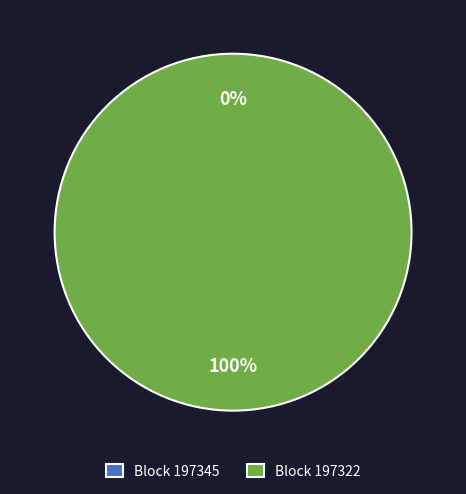

Is the sum of 197322 and 197345 greater than half?

Yes